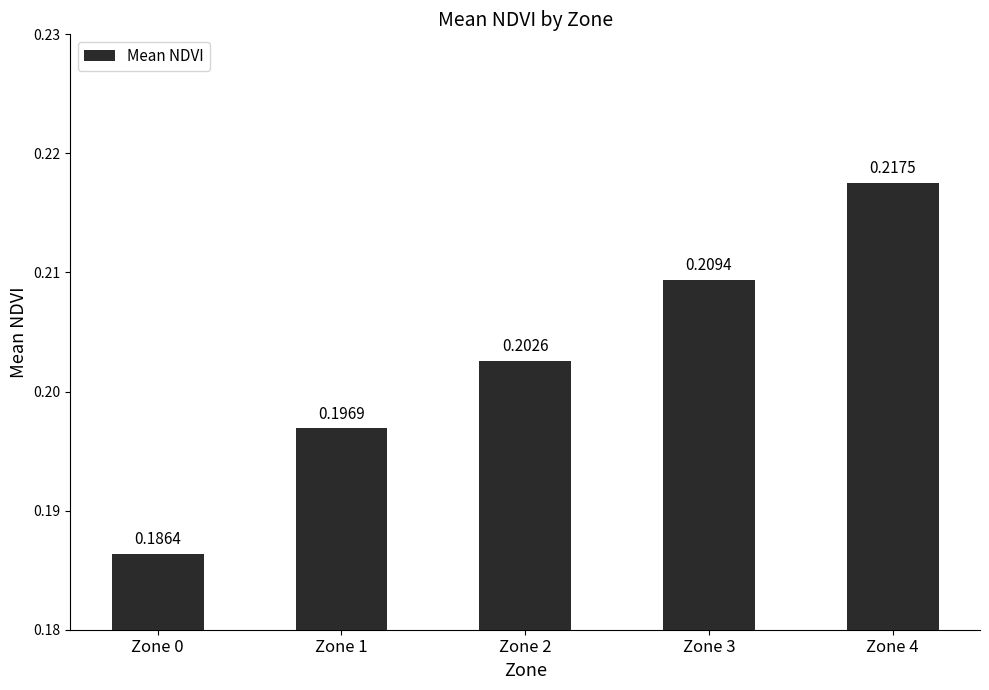

What is the sum of all values?

1.0